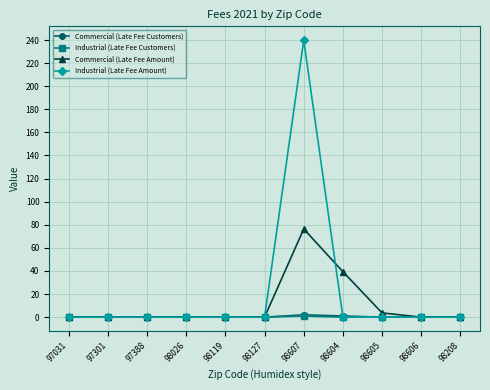

What is the sum of the Industrial (Late Fee Customers) values at 98127 and 98607?

1.0